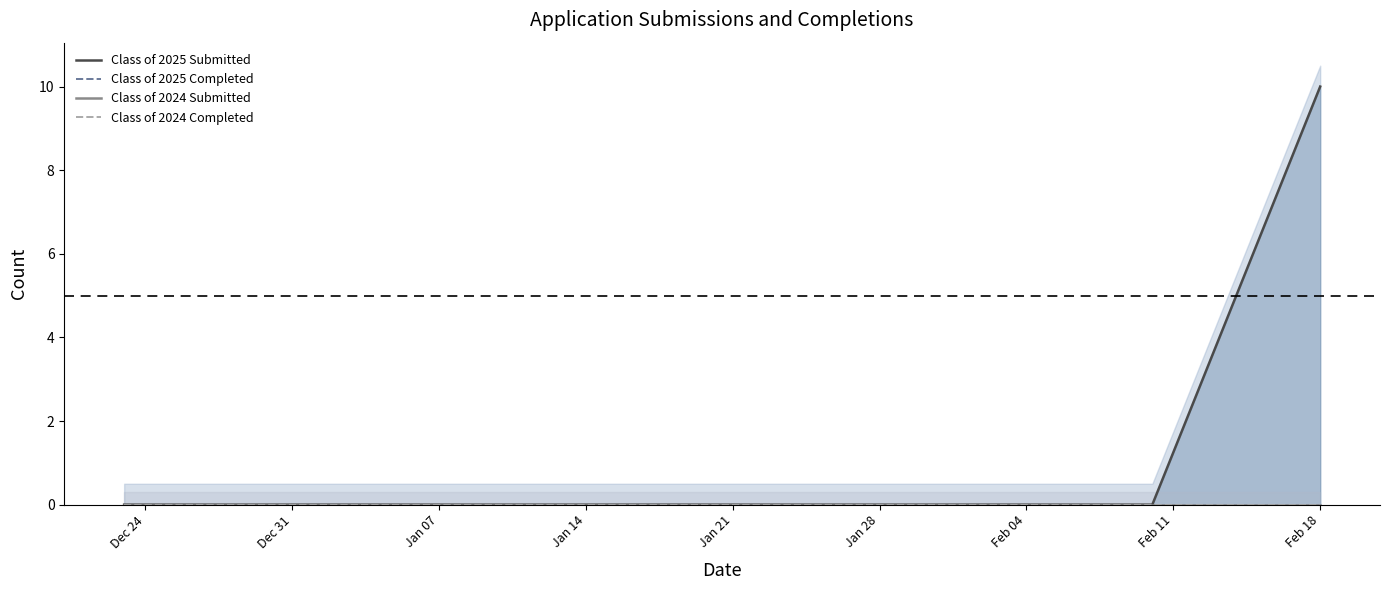

True or false: Class of 2025 Submitted and Class of 2024 Completed intersect in this chart.

False